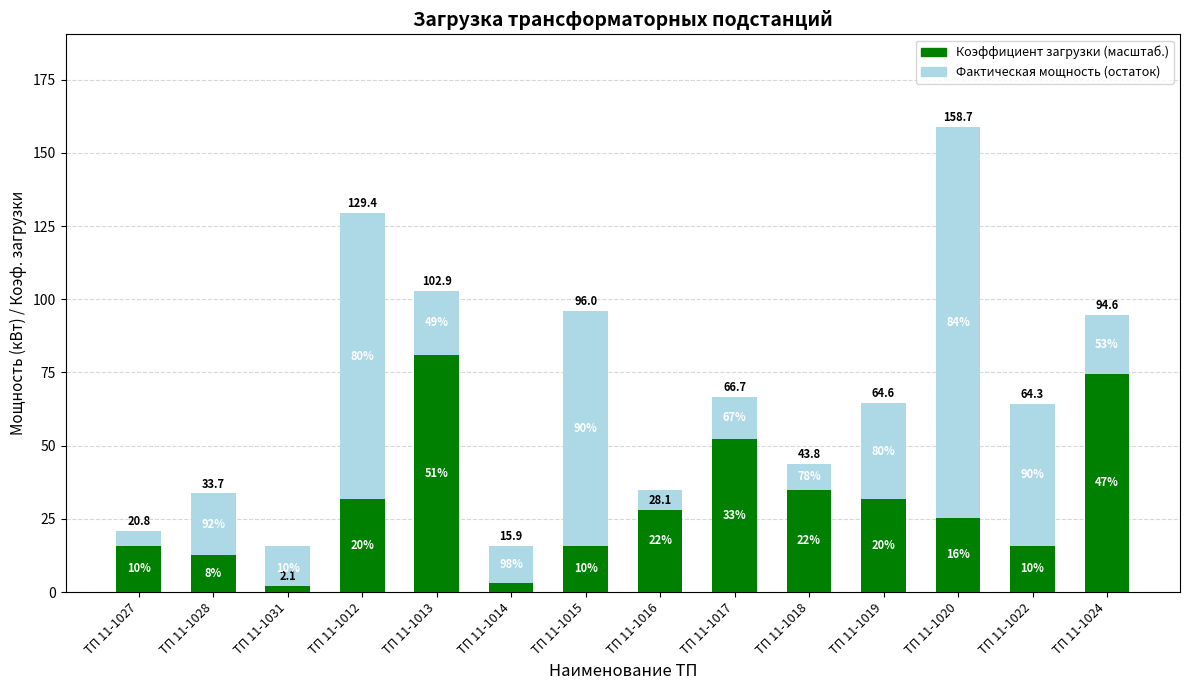

At which label does Фактическая мощность (остаток) reach its peak?

ТП 11-1020